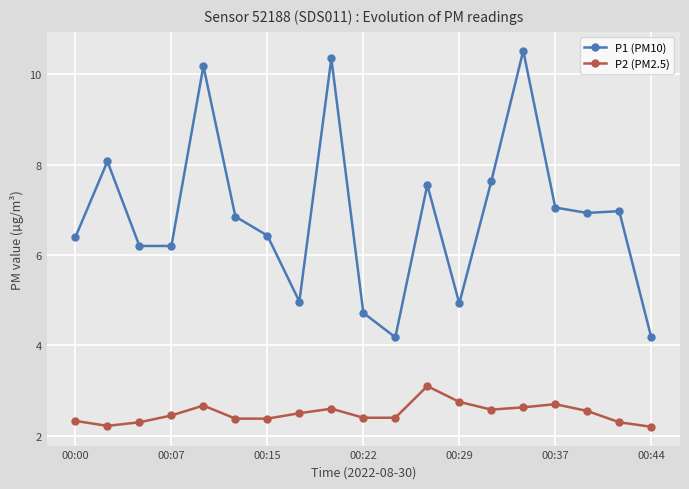

How many lines are shown in the chart?

2